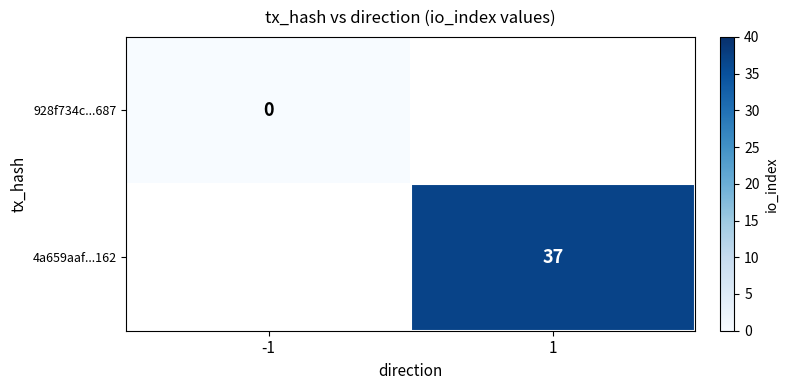

The 4a659aaf...162 series shows 37 at 1. True or false?

True